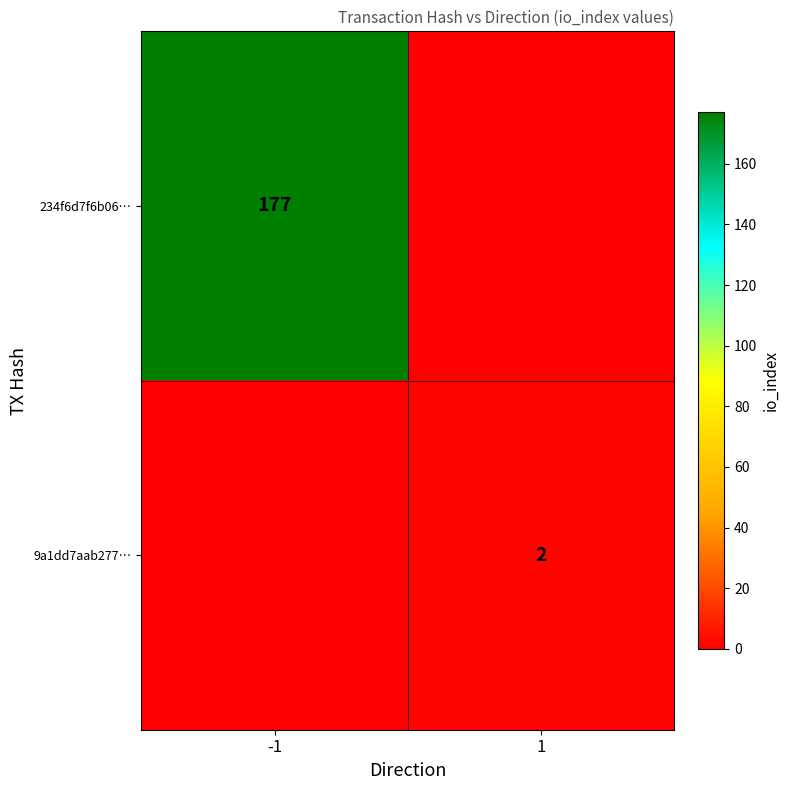

Is it true that 234f6d7f6b06… equals 177 at -1?

True